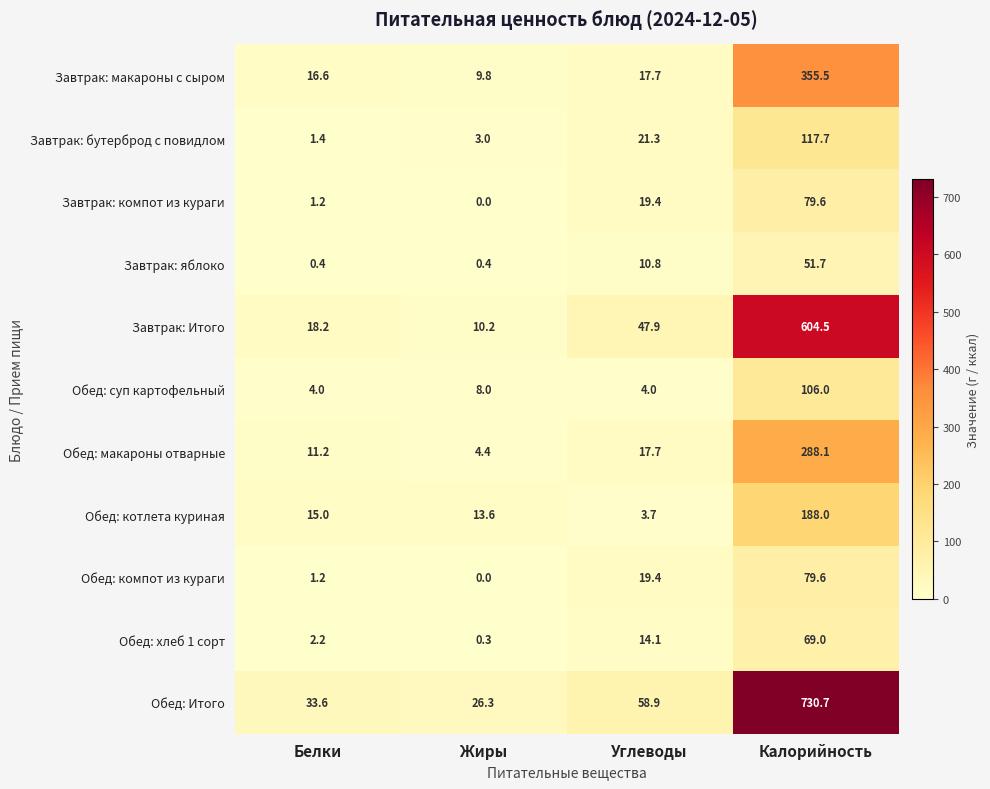

True or false: Обед: макароны отварные has a value of 11.5 at Углеводы.

False